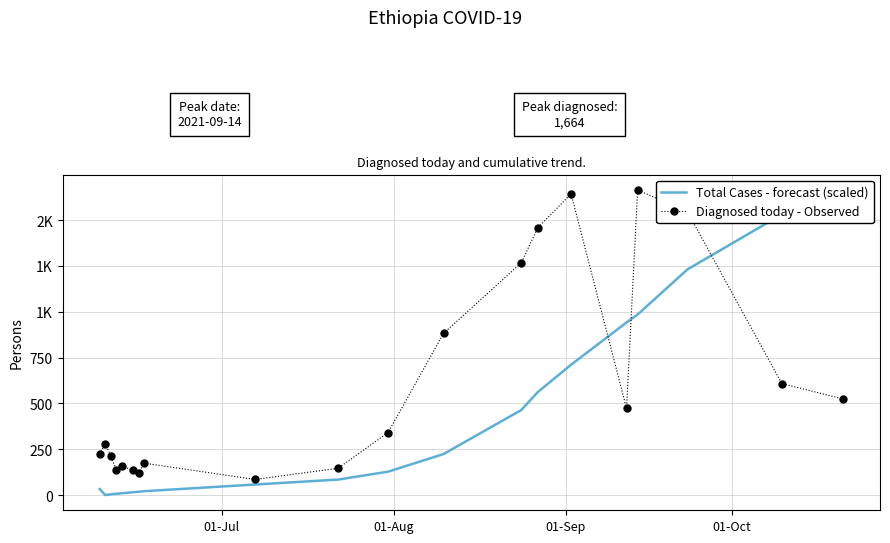

How many interior local valleys does the Diagnosed today - Observed series have?

4